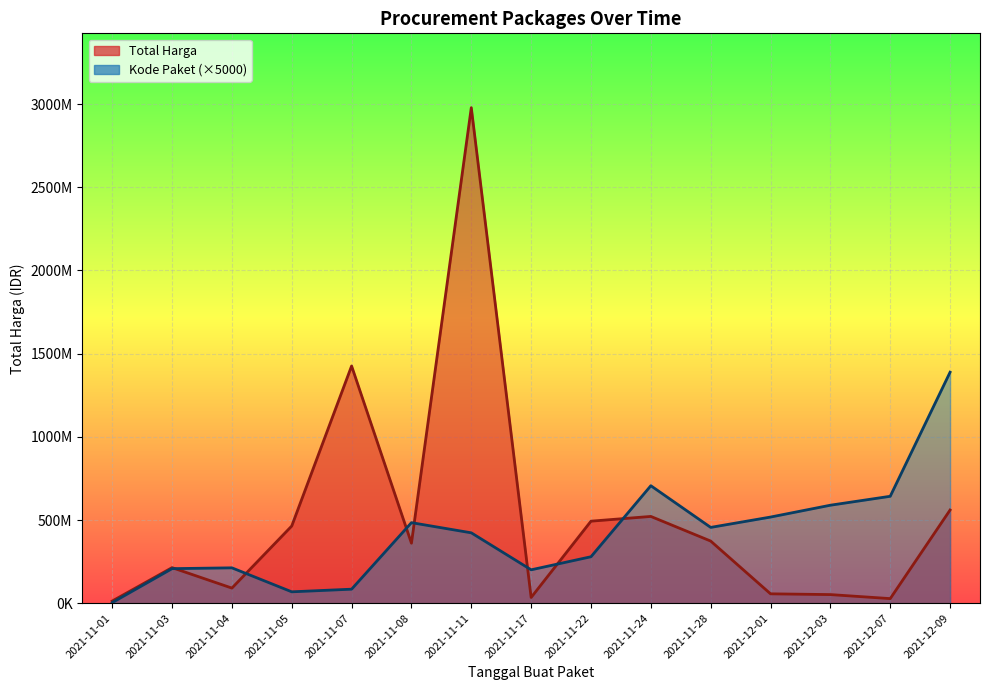

What is the label of the 8th point from the left?

2021-11-17